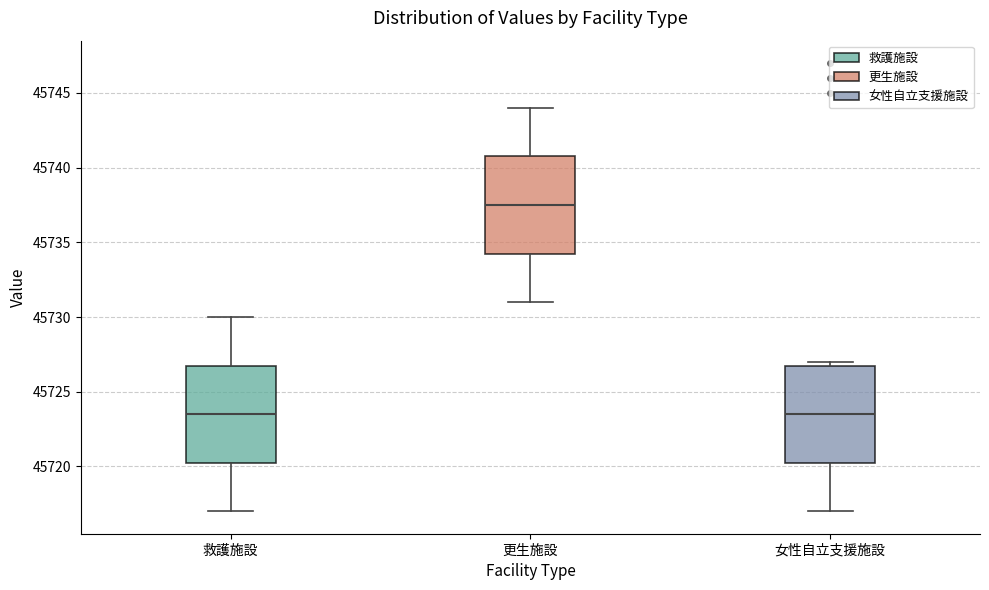

Reading left to right, read every box against the y-axis: the position of its median line, the range the box covers, and the ends of its whiskers. The values are not printed on the chart, so give them approximately, as read against the axis.

救護施設: median 45723.5, box 45720.5 to 45727.0, whiskers 45717.0 to 45730.0
更生施設: median 45737.5, box 45734.5 to 45741.0, whiskers 45731.0 to 45744.0
女性自立支援施設: median 45723.5, box 45720.5 to 45727.0, whiskers 45717.0 to 45727.0 (just above the box's upper edge)